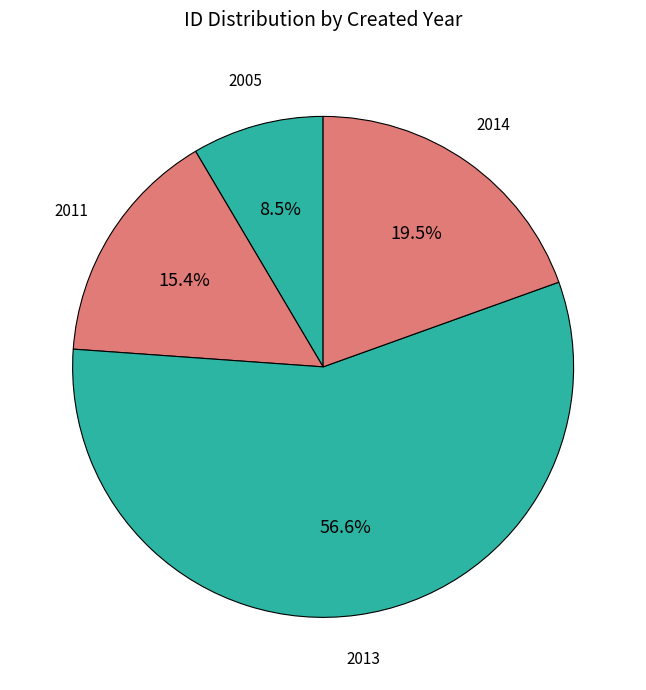

Which has a higher value, 2013 or 2014?

2013